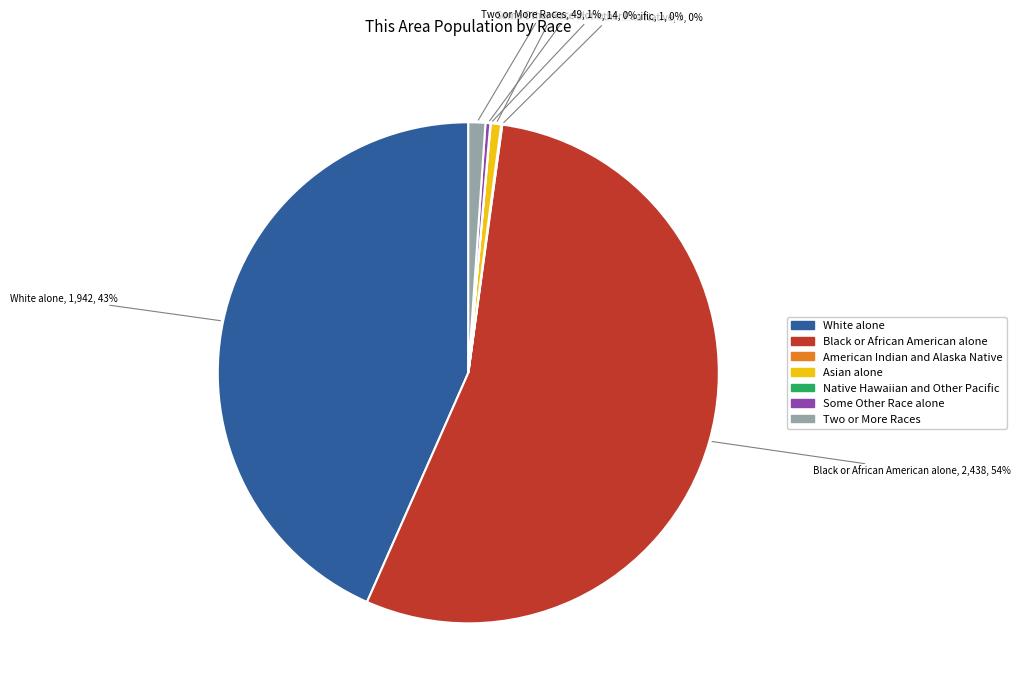

Which slice is the largest?

Black or African American alone